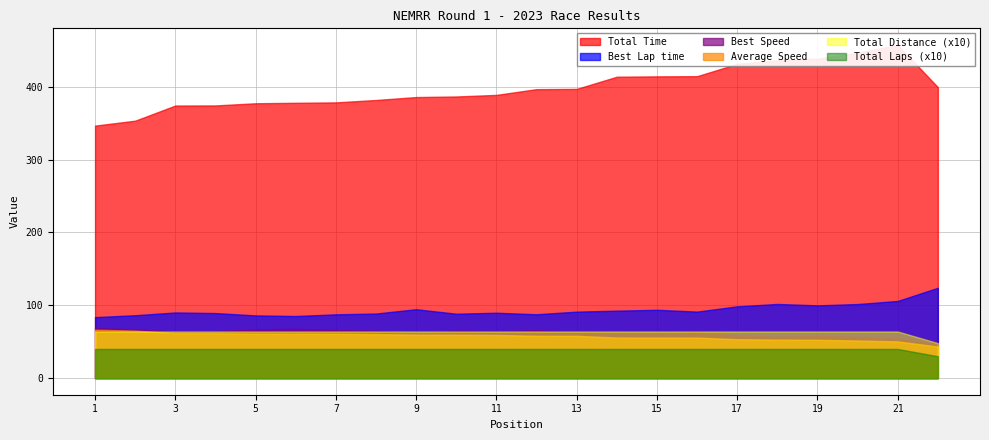

True or false: Total Distance has more than 2 interior local peaks.

False